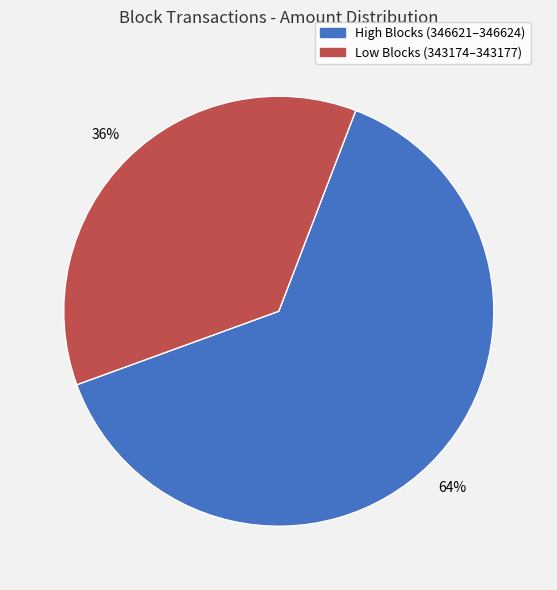

To the nearest percent, what is the average slice percentage?

50%